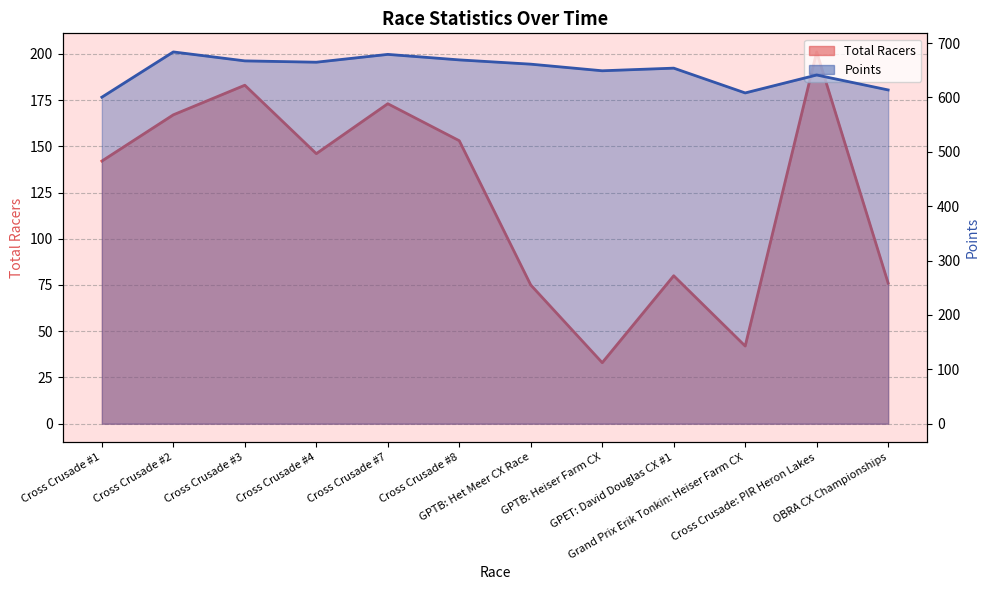

What are all the series names shown in the legend?

Total Racers, Points